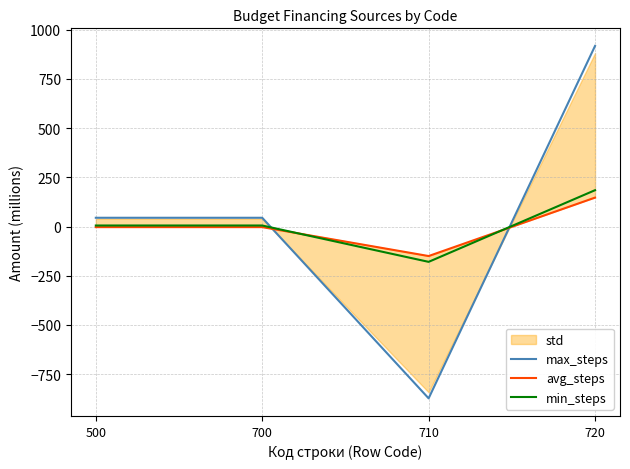

Which series has the largest total across all categories?

max_steps